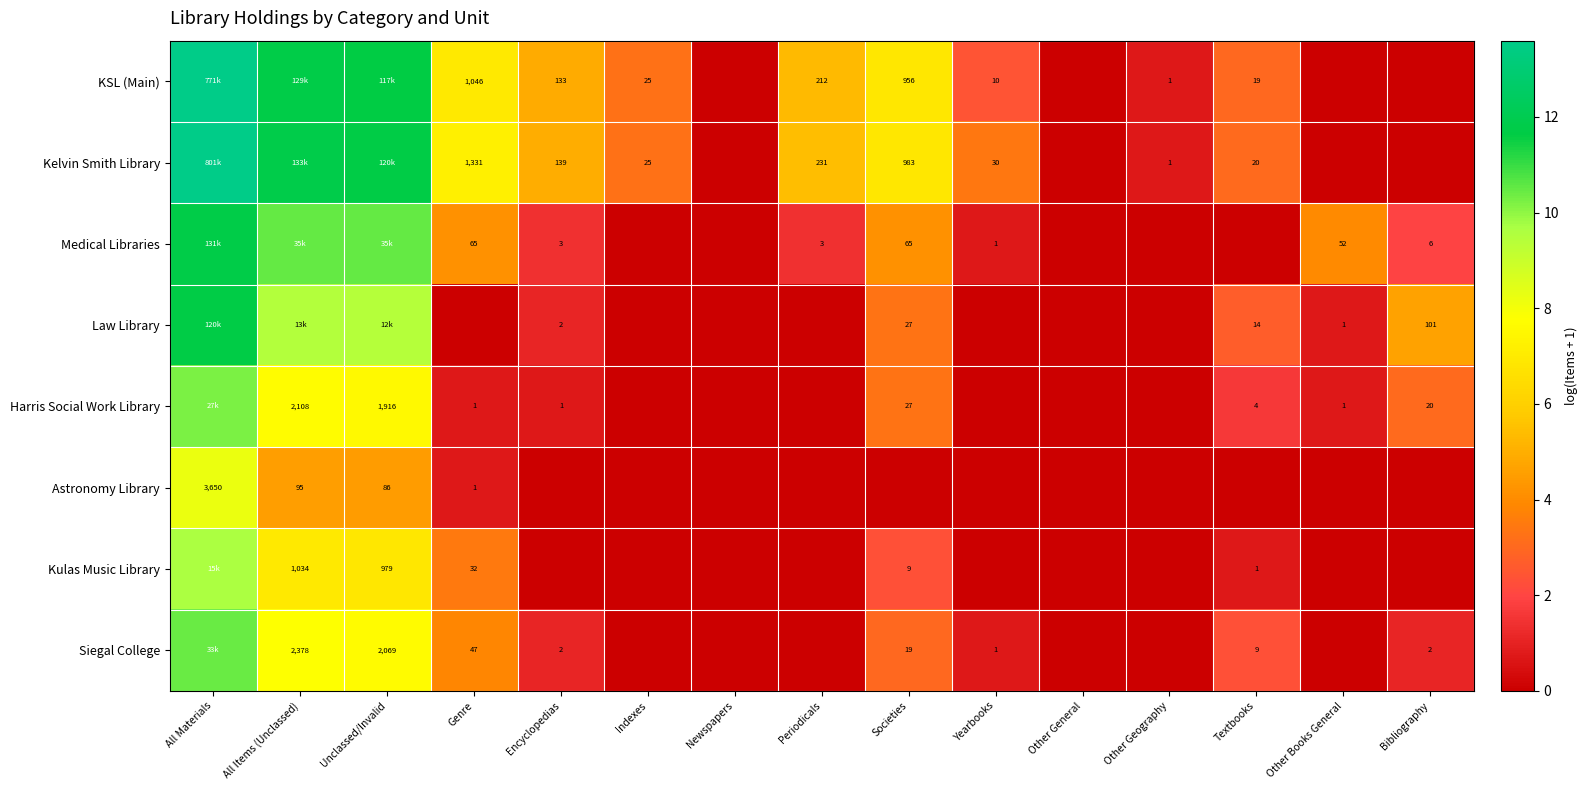

What is the maximum value shown in the chart?

13.6